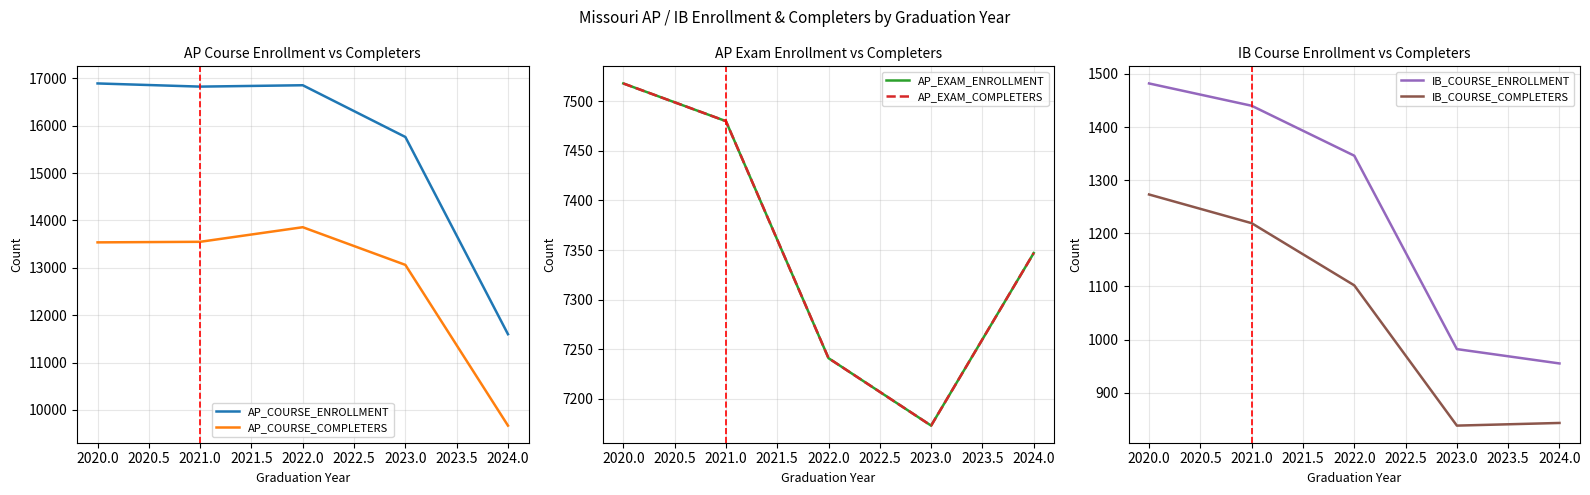

Where is AP_COURSE_COMPLETERS nearest to the value 11762?

2023.0